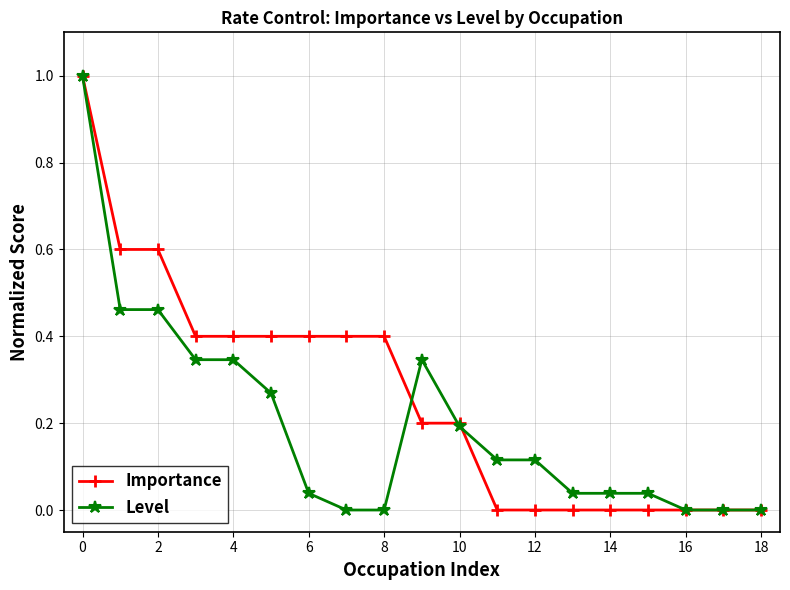

What is the value of the Level point at the 11th from the left?

0.2